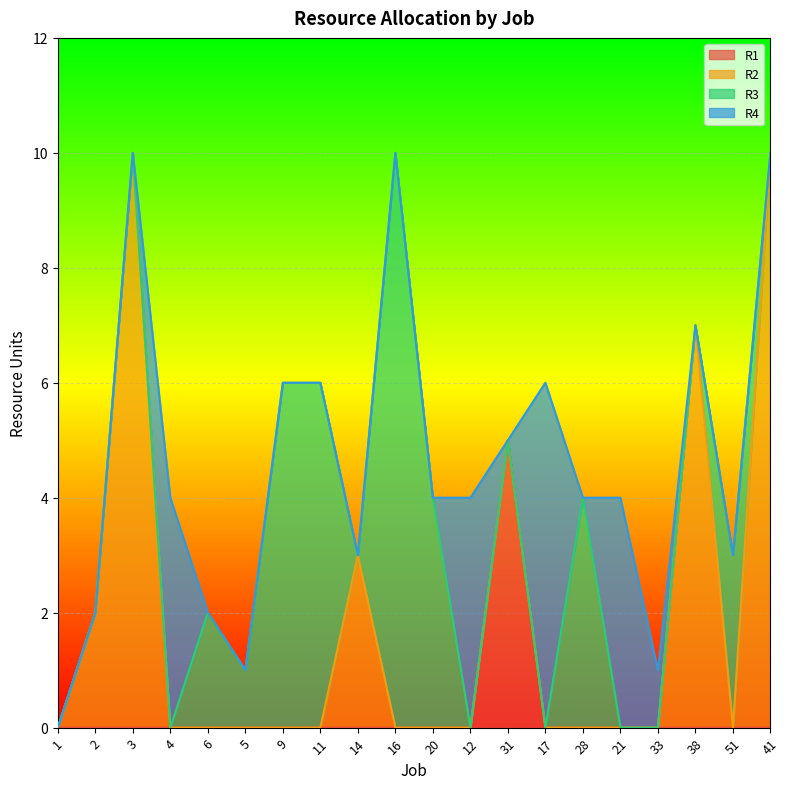

True or false: R3 and R2 cross at least once.

True